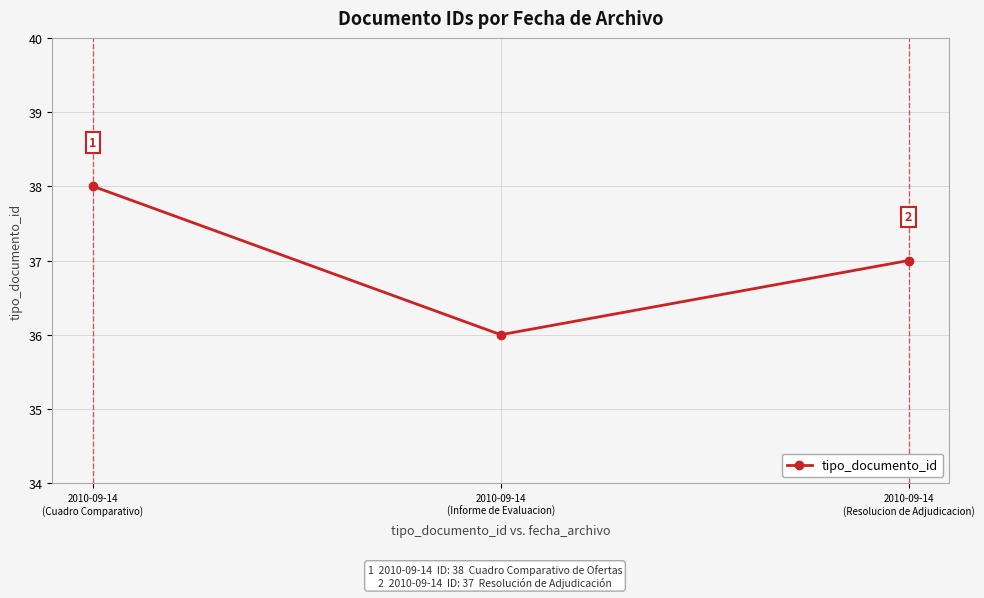

List the labels in order of value, smallest first.

2010-09-14
(Informe de Evaluacion), 2010-09-14
(Resolucion de Adjudicacion), 2010-09-14
(Cuadro Comparativo)